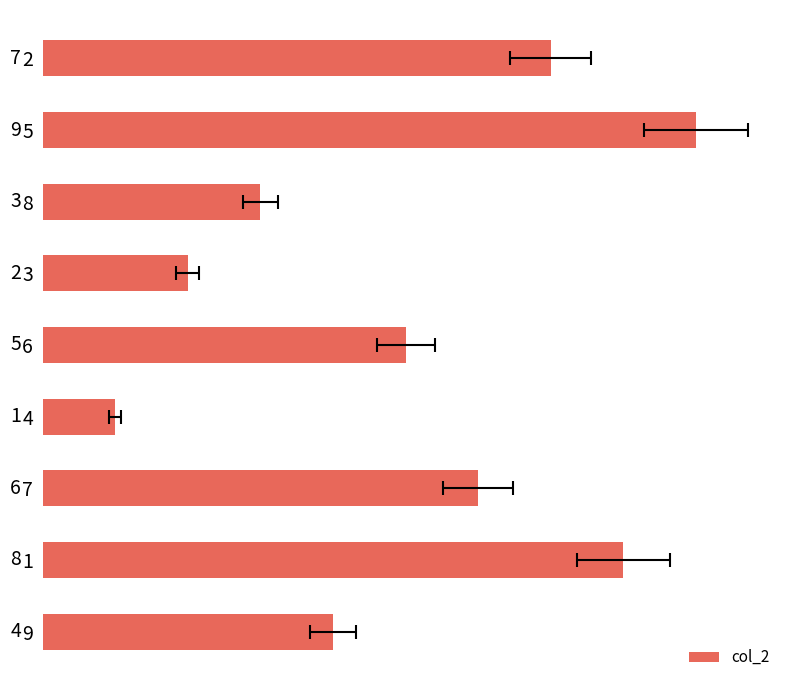

What is the change in value from 8 to 4?

-2